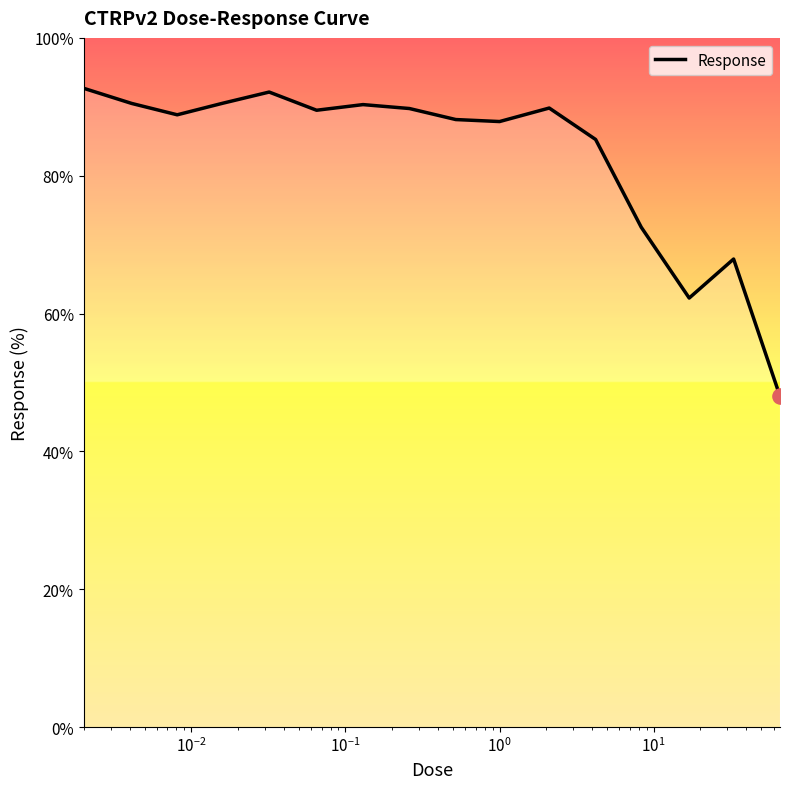

What is the smallest value displayed?

48.0